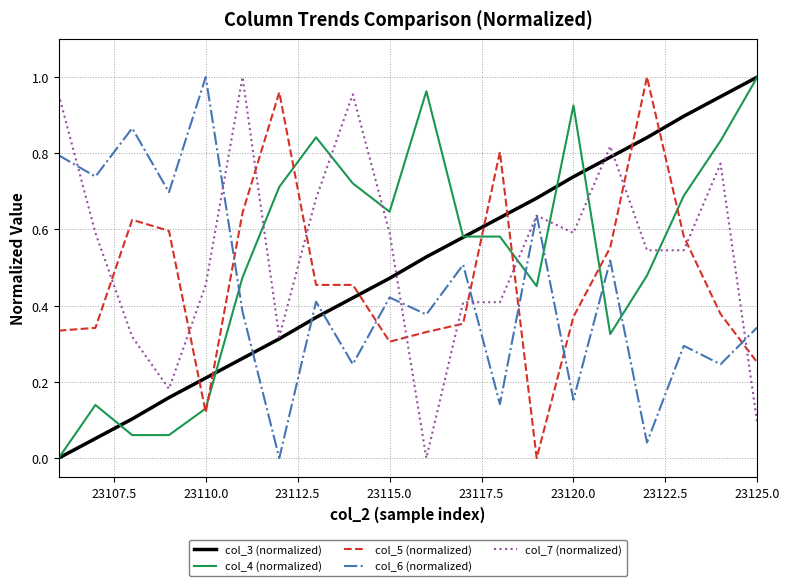

How many intersections are there between col_6 (normalized) and col_3 (normalized)?

3